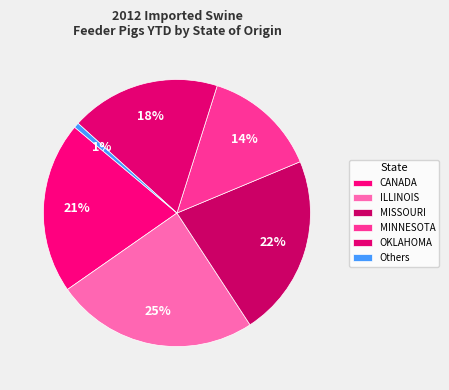

How many slices are in this pie chart?

6